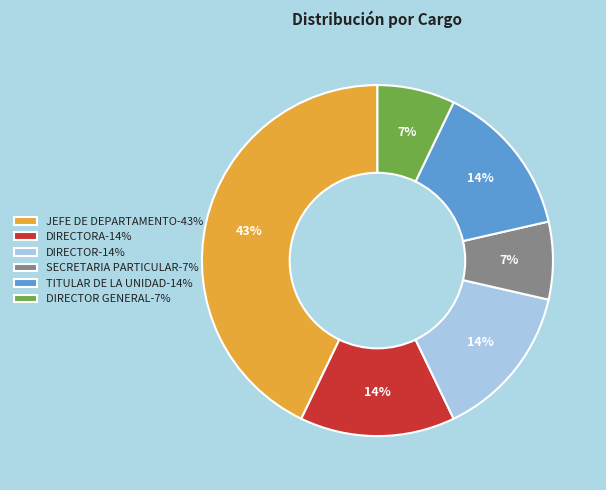

Do DIRECTOR GENERAL-7% and DIRECTORA-14% together represent more than half of the pie?

No